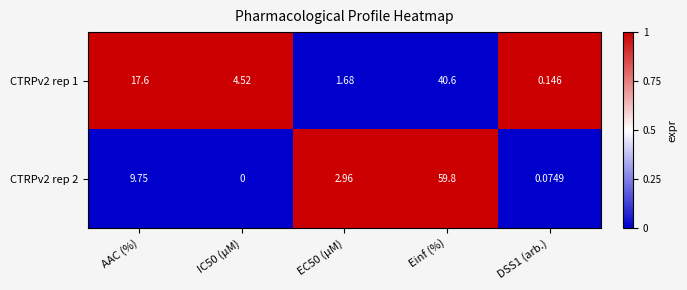

Which series has the largest range (max minus min)?

CTRPv2 rep 2